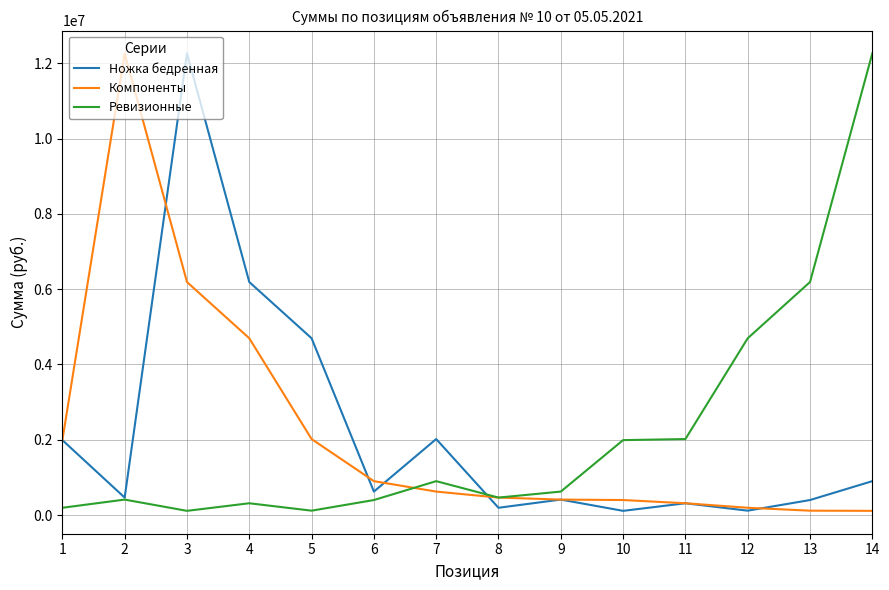

Is the value of Компоненты at 9 greater than the value of Ножка бедренная at 1?

No